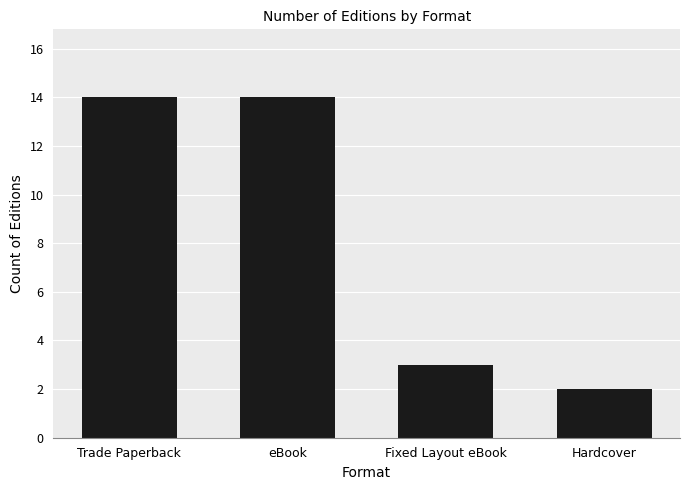

The value at Hardcover is 2. True or false?

True